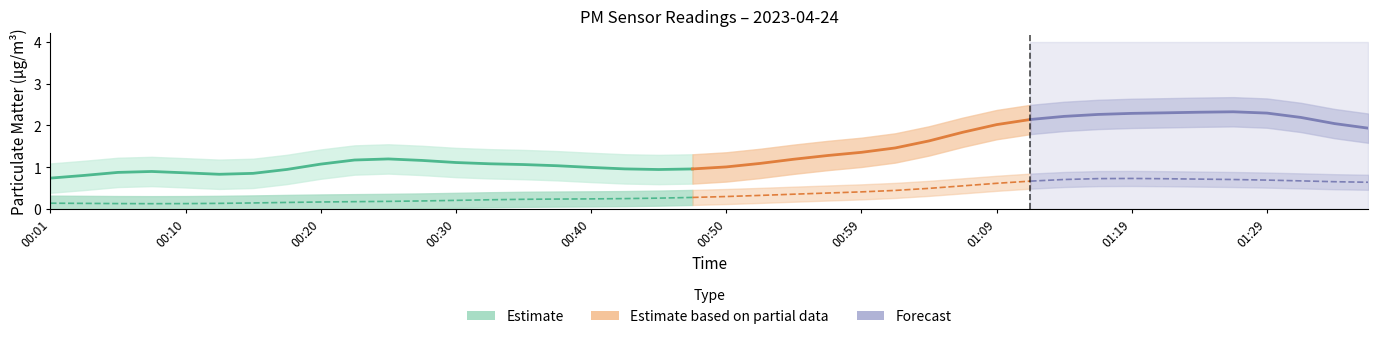

What is the approximate value of P2 at 01:12?

0.5